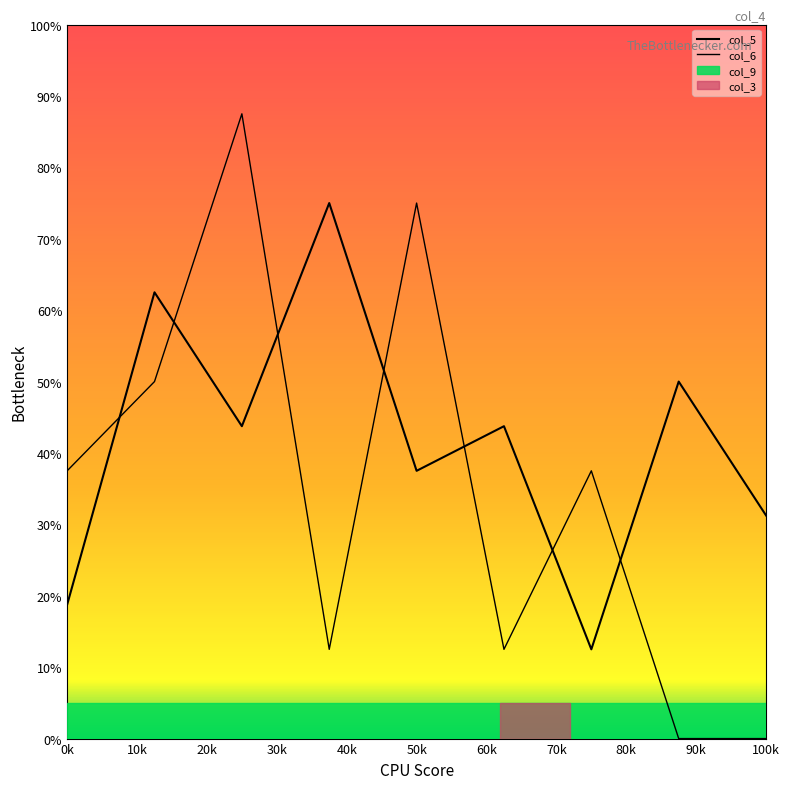

Does the chart display data point markers on the line(s)?

No